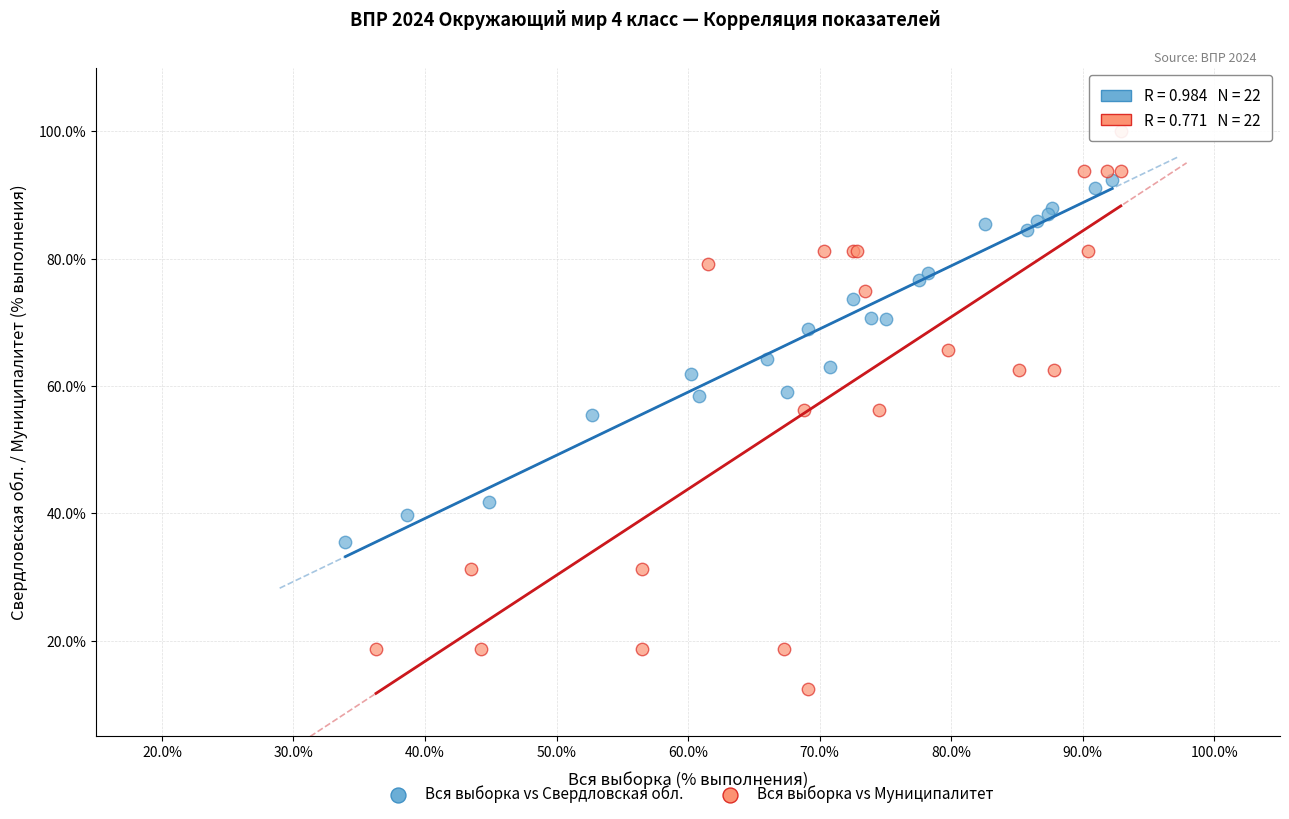

Which series contains the highest Y value?

Вся выборка vs Муниципалитет